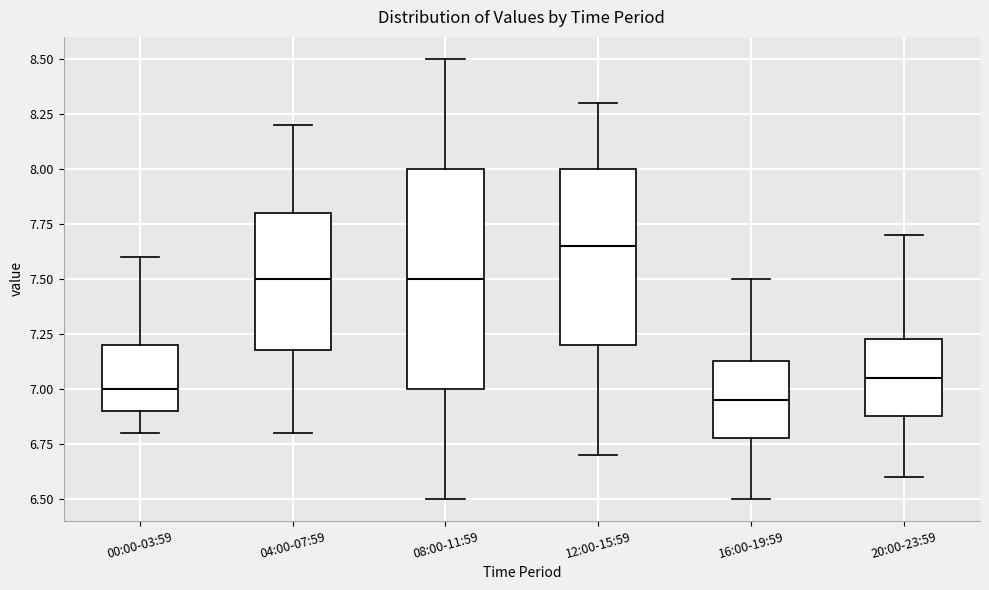

Reading left to right, read every box against the y-axis: the position of its median line, the range the box covers, and the ends of its whiskers. The values are not printed on the chart, so give them approximately, as read against the axis.

00:00-03:59: median 7.00, box 6.90 to 7.20, whiskers 6.80 to 7.60
04:00-07:59: median 7.50, box 7.20 to 7.80, whiskers 6.80 to 8.20
08:00-11:59: median 7.50, box 7.00 to 8.00, whiskers 6.50 to 8.50
12:00-15:59: median 7.65, box 7.20 to 8.00, whiskers 6.70 to 8.30
16:00-19:59: median 6.95, box 6.80 to 7.15, whiskers 6.50 to 7.50
20:00-23:59: median 7.05, box 6.90 to 7.25, whiskers 6.60 to 7.70